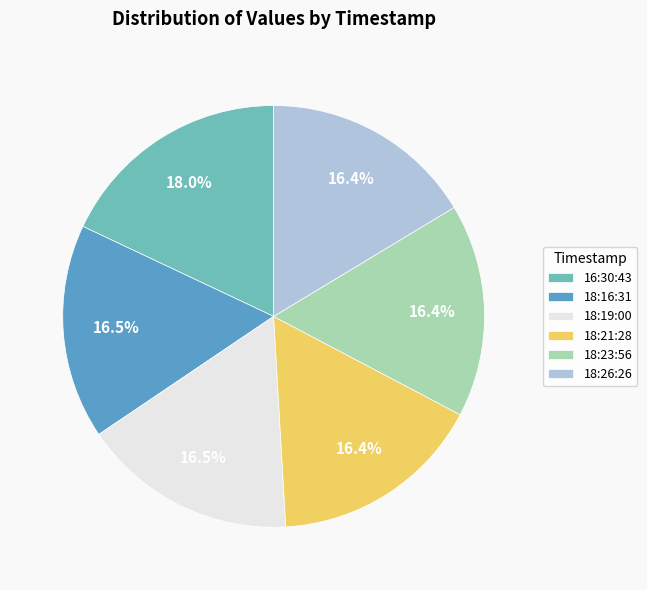

Count the number of slices in the pie.

6